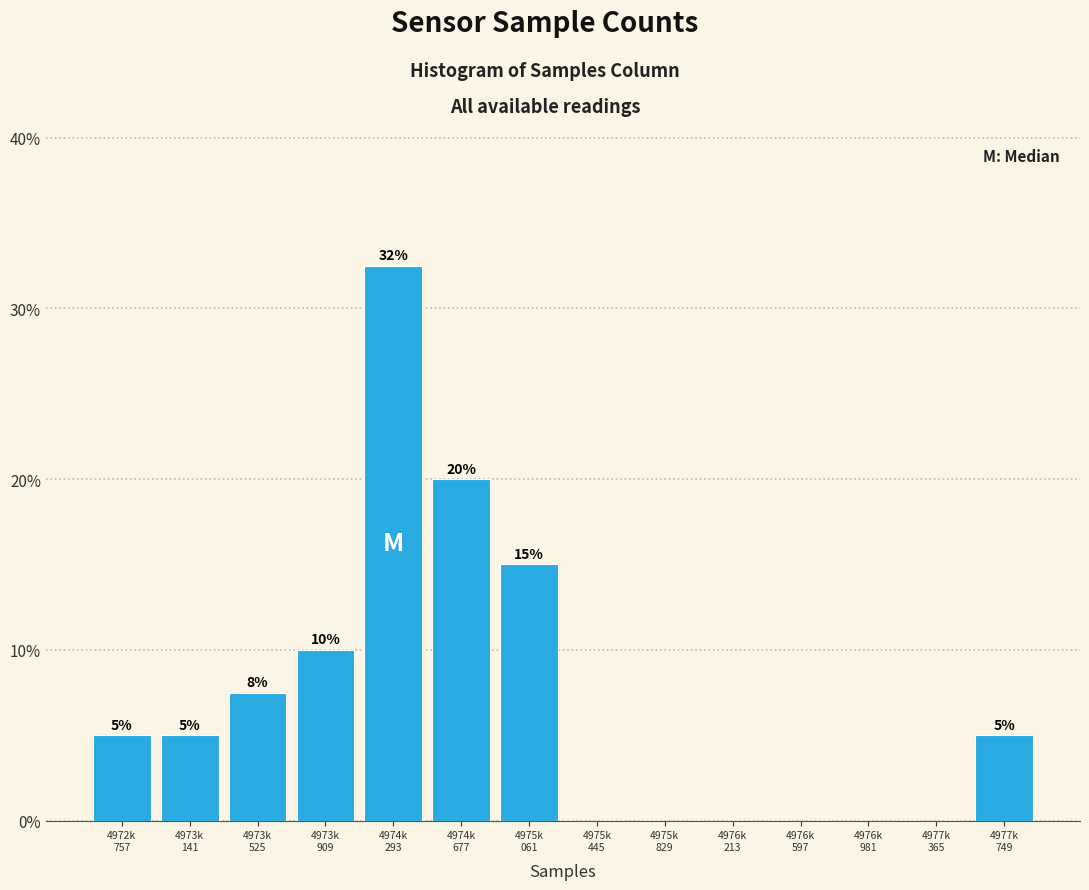

What is the sum of all values?

100.0